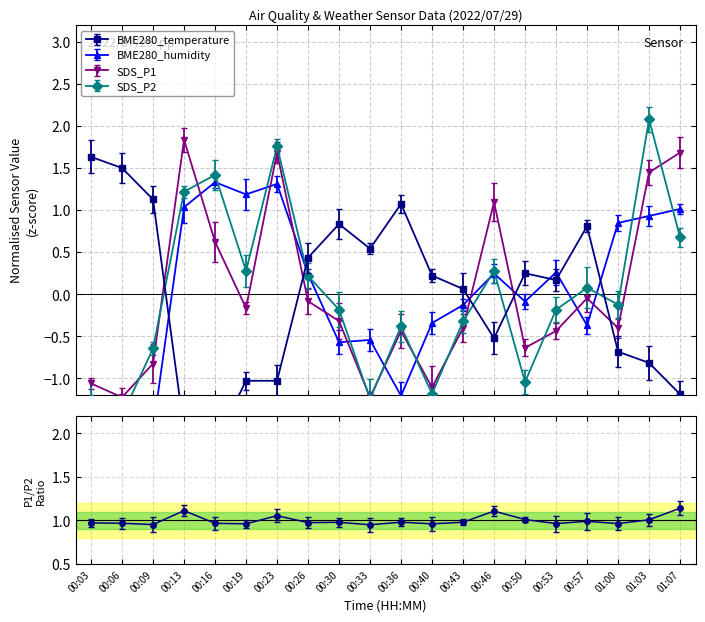

What are all the series names shown in the legend?

BME280_temperature, BME280_humidity, SDS_P1, SDS_P2